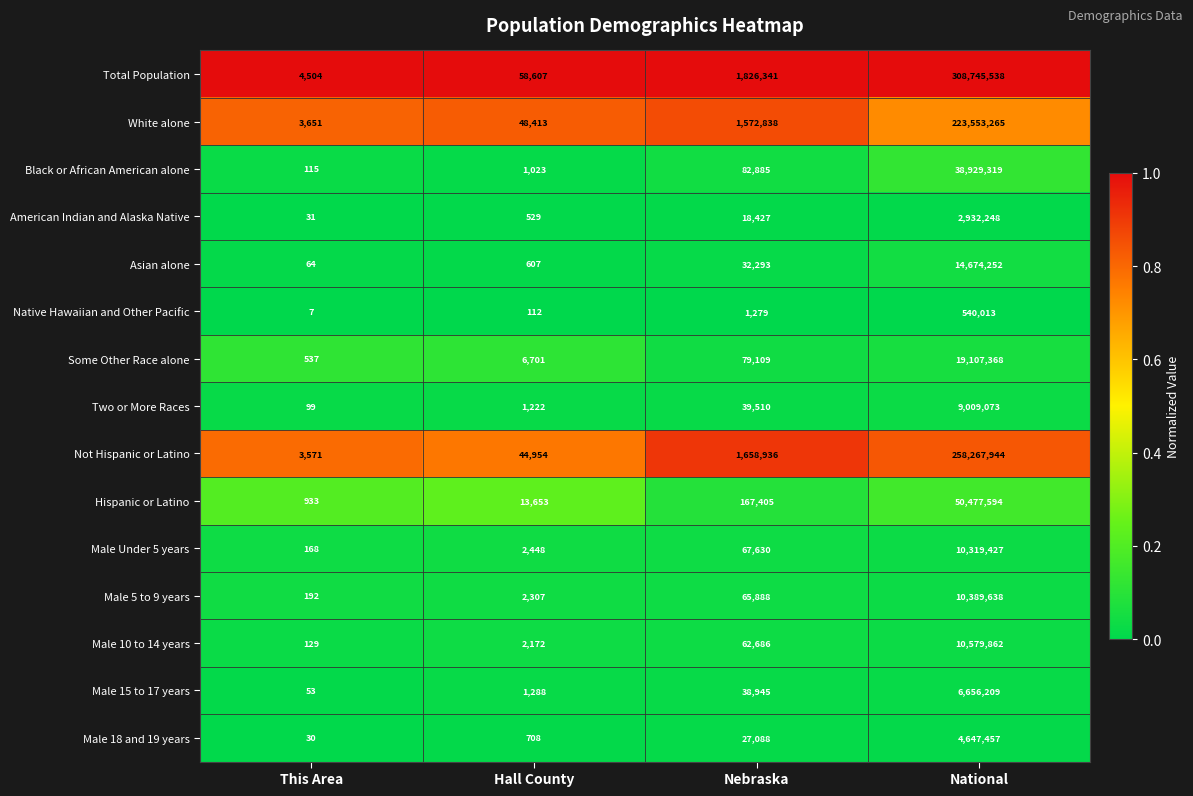

Rank the series by their maximum value, from lowest to highest.

Native Hawaiian and Other Pacific, American Indian and Alaska Native, Male 18 and 19 years, Male 15 to 17 years, Two or More Races, Male Under 5 years, Male 5 to 9 years, Male 10 to 14 years, Asian alone, Some Other Race alone, Black or African American alone, Hispanic or Latino, White alone, Not Hispanic or Latino, Total Population